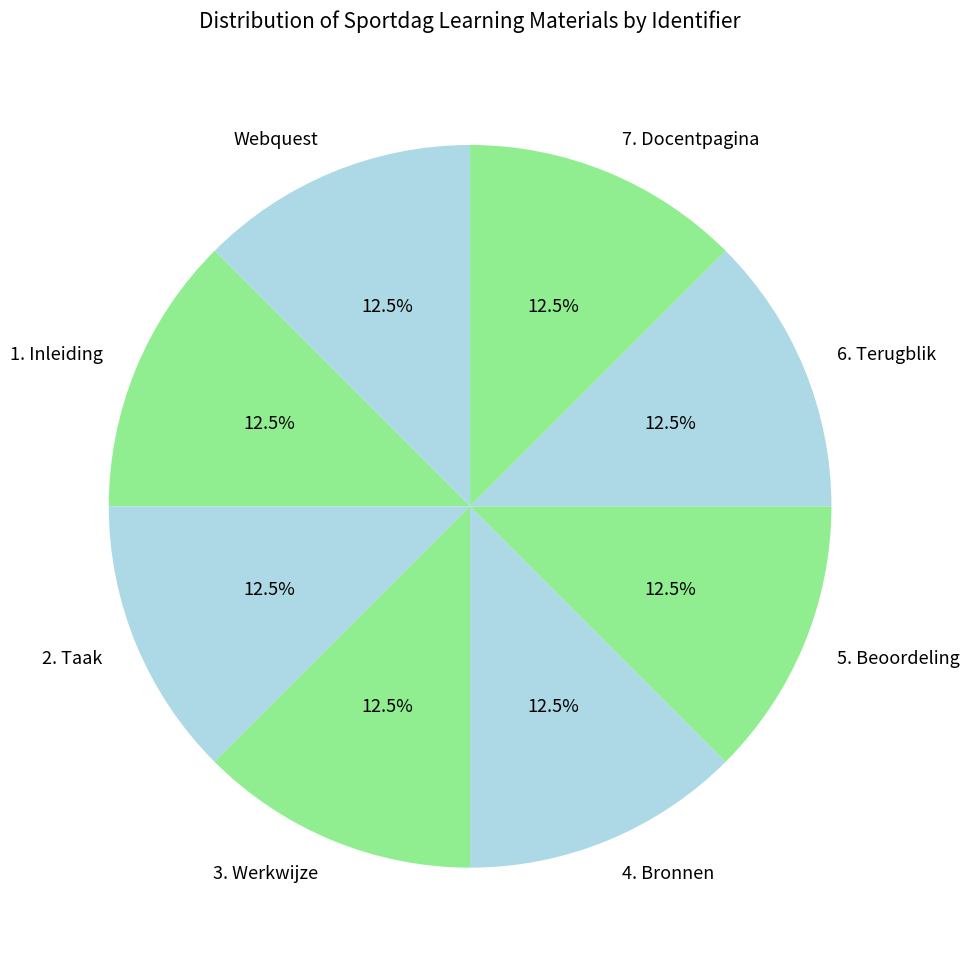

Combined, do 2. Taak and 7. Docentpagina account for over 50%?

No